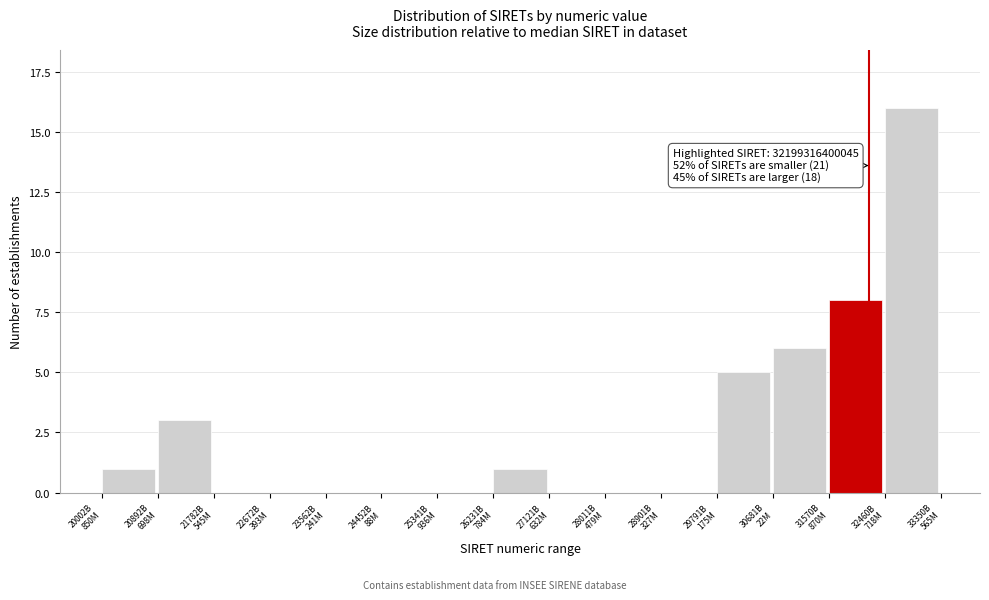

What is the sum of all values?

40